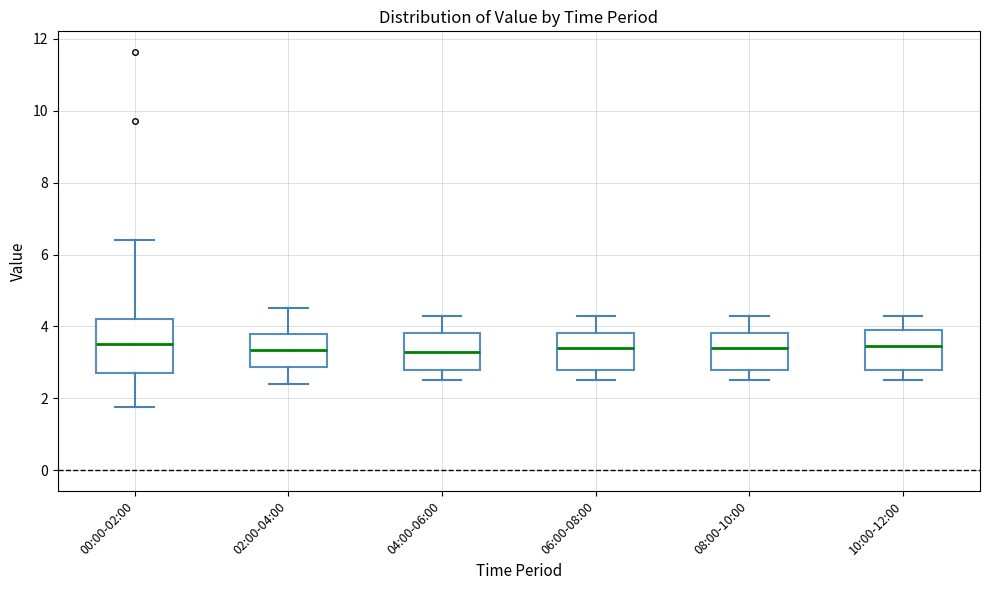

Which box is the tallest, from its lower edge to its upper edge?

00:00-02:00